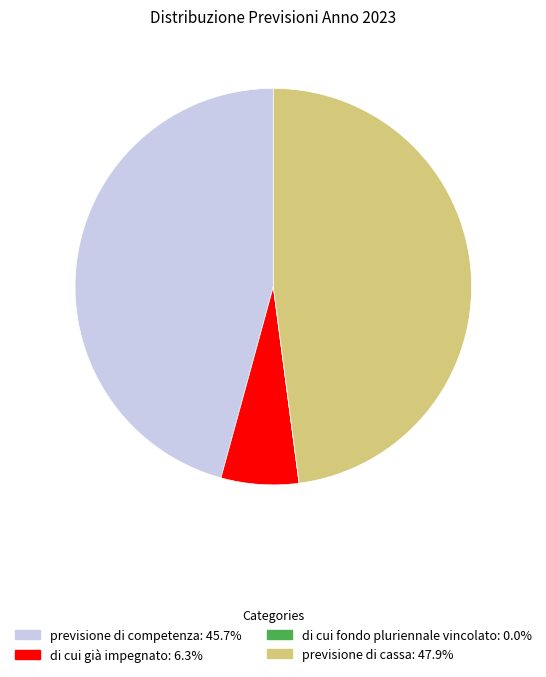

Does di cui già impegnato represent more than half of the total?

No